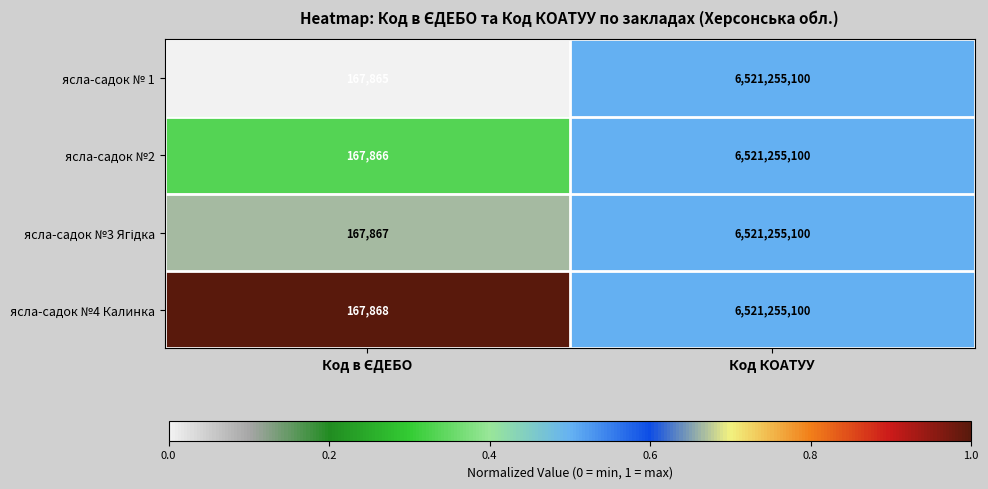

What is the greatest value displayed?

6521255100